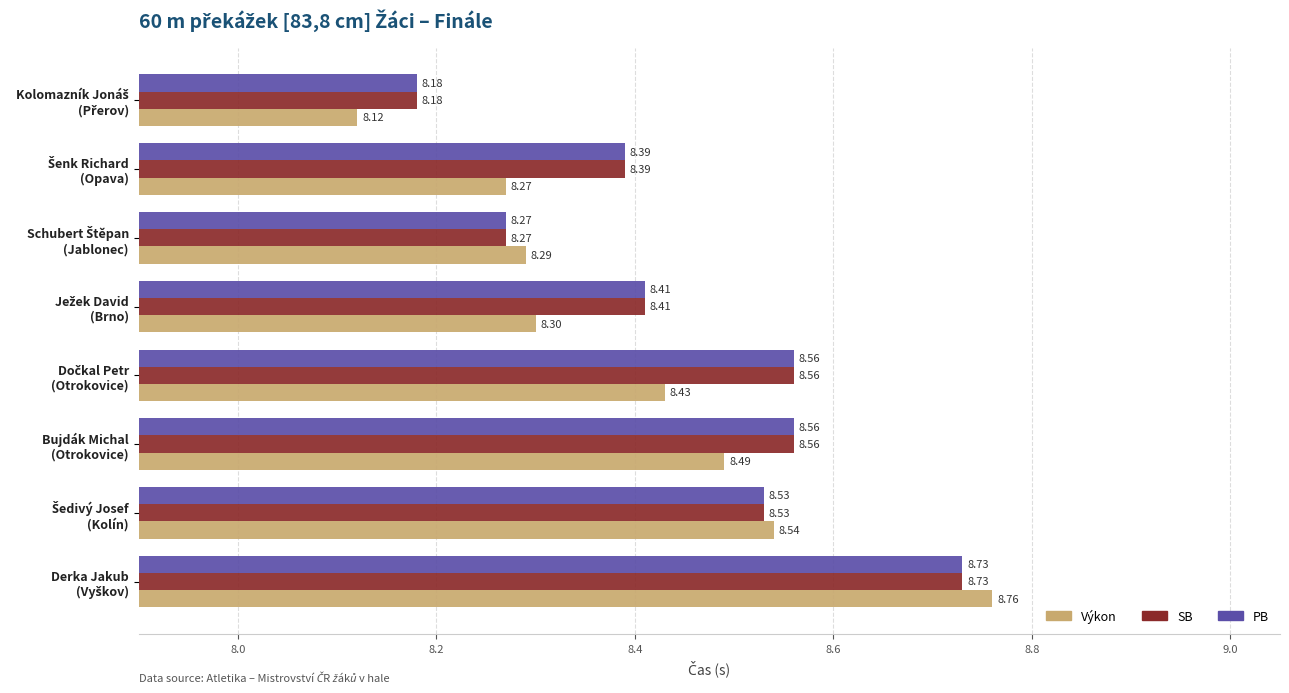

What is the maximum value shown in the chart?

8.8